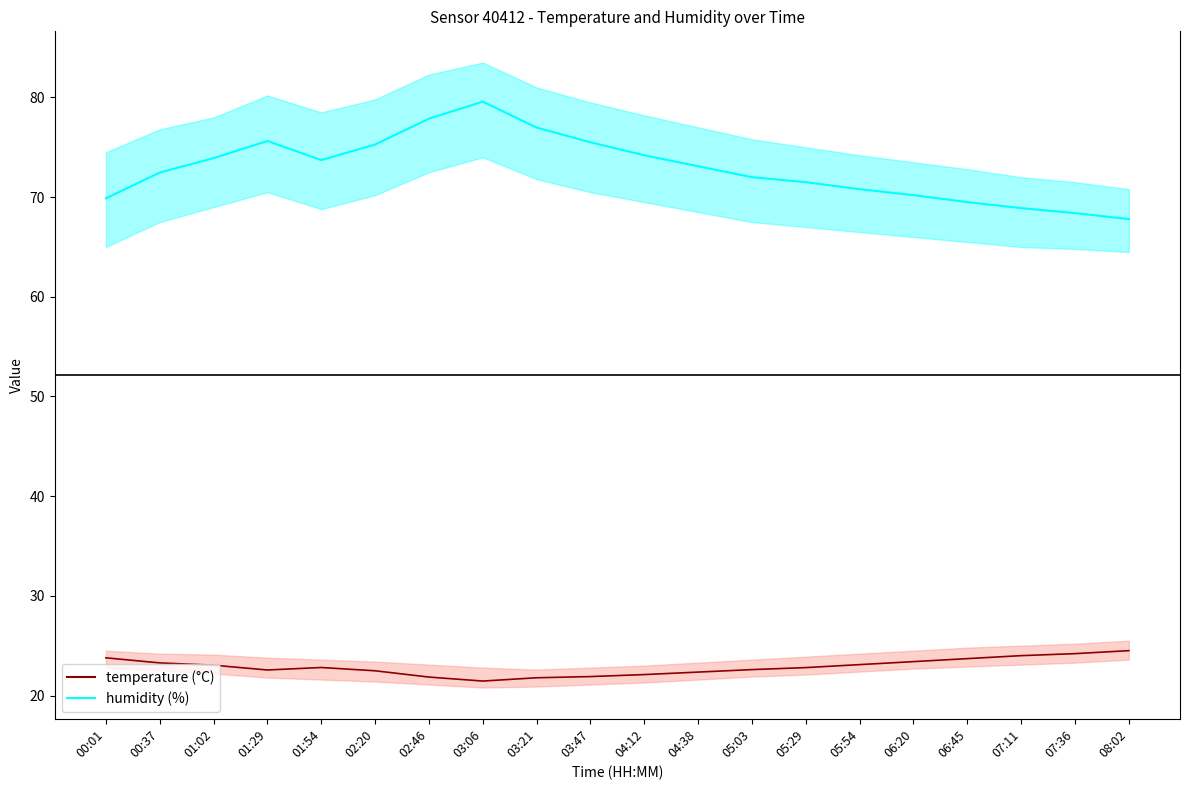

Reading left to right, extract all data points from this chart.

temperature: 23.8	23.3	23.0	22.6	22.8	22.5	21.9	21.4	21.8	21.9	22.1	22.4	22.6	22.8	23.1	23.4	23.7	24.0	24.2	24.5
humidity: 69.9	72.5	73.9	75.6	73.7	75.3	77.9	79.6	77.0	75.5	74.2	73.1	72.0	71.5	70.8	70.2	69.5	68.9	68.4	67.8